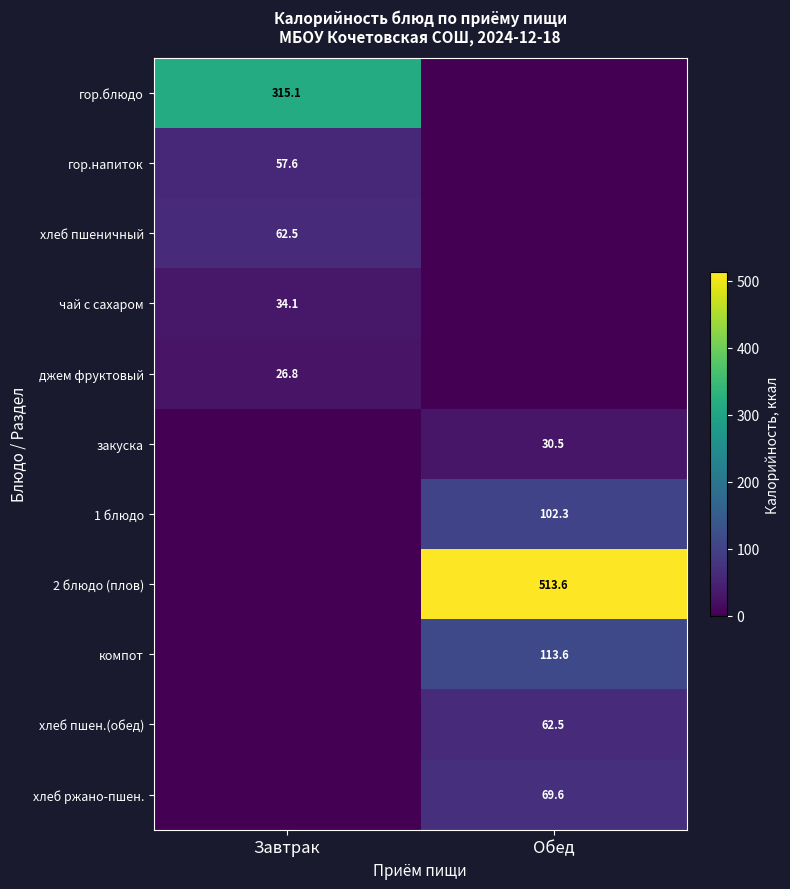

Is it true that компот equals 198.3 at Обед?

False